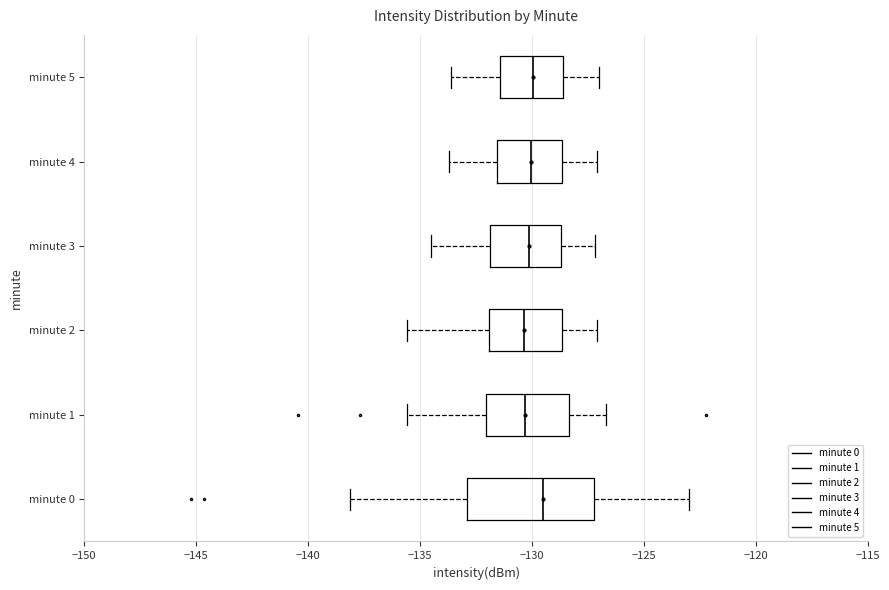

Reading bottom to top, read every box against the x-axis: the position of its median line, the range the box covers, and the ends of its whiskers. The values are not printed on the chart, so give them approximately, as read against the axis.

minute 0: median -129.5, box -133.0 to -127.0, whiskers -138.0 to -123.0
minute 1: median -130.5, box -132.0 to -128.5, whiskers -135.5 to -126.5
minute 2: median -130.5, box -132.0 to -128.5, whiskers -135.5 to -127.0
minute 3: median -130.0, box -132.0 to -128.5, whiskers -134.5 to -127.0
minute 4: median -130.0, box -131.5 to -128.5, whiskers -133.5 to -127.0
minute 5: median -130.0, box -131.5 to -128.5, whiskers -133.5 to -127.0